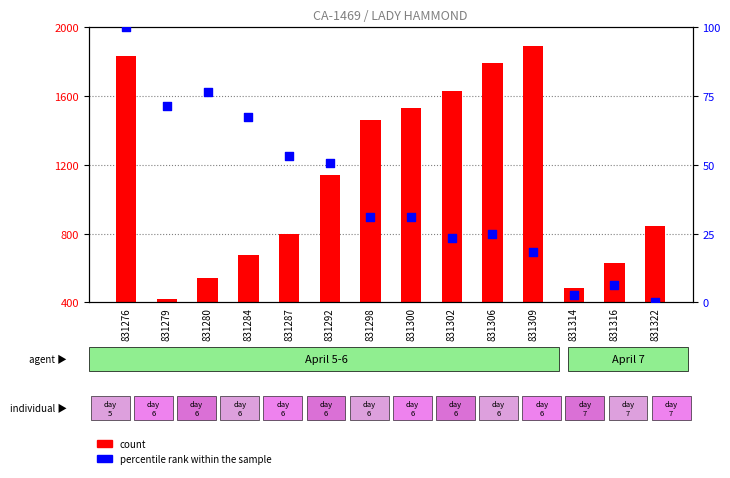

What is the total value across all series at 831276?

3433.6